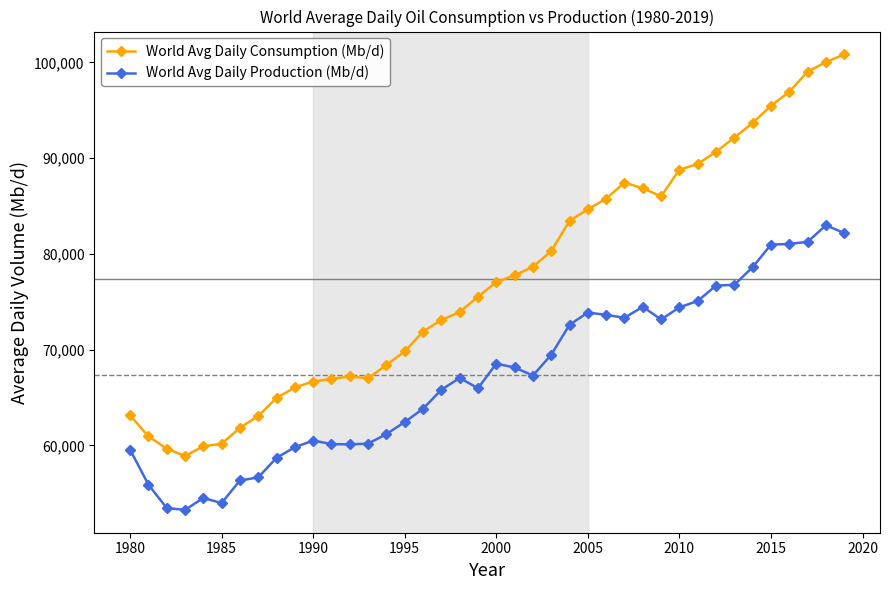

Which series has the largest total across all categories?

World Avg Daily Consumption (Mb/d)